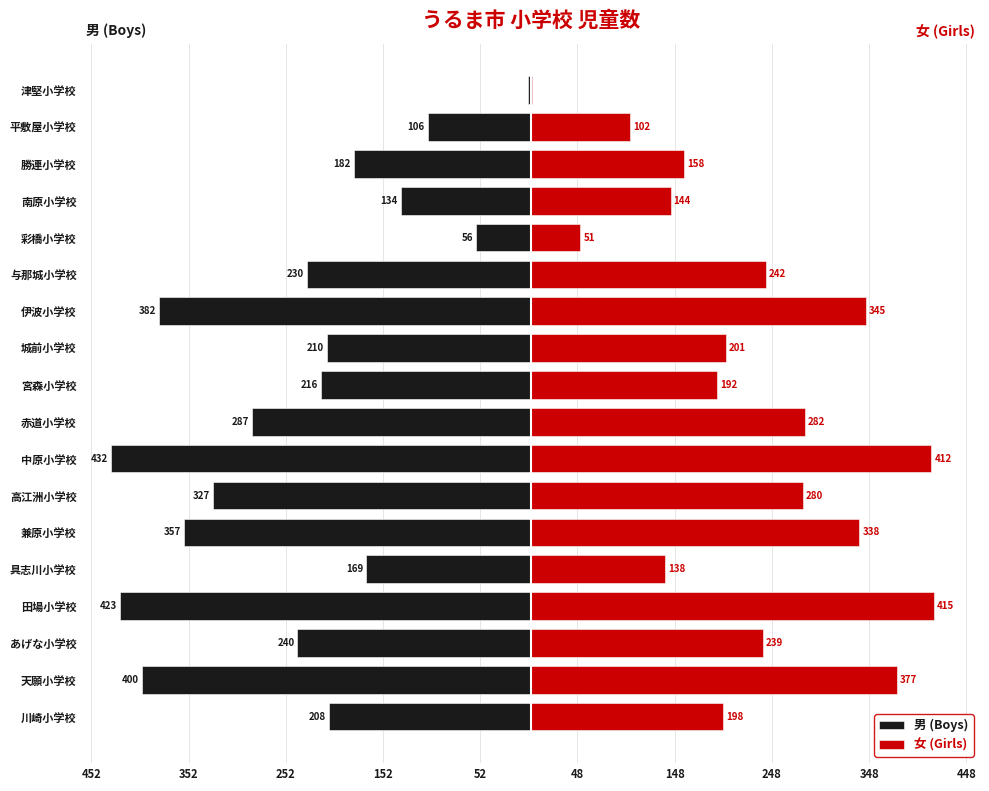

Does the chart contain stacked bars?

No